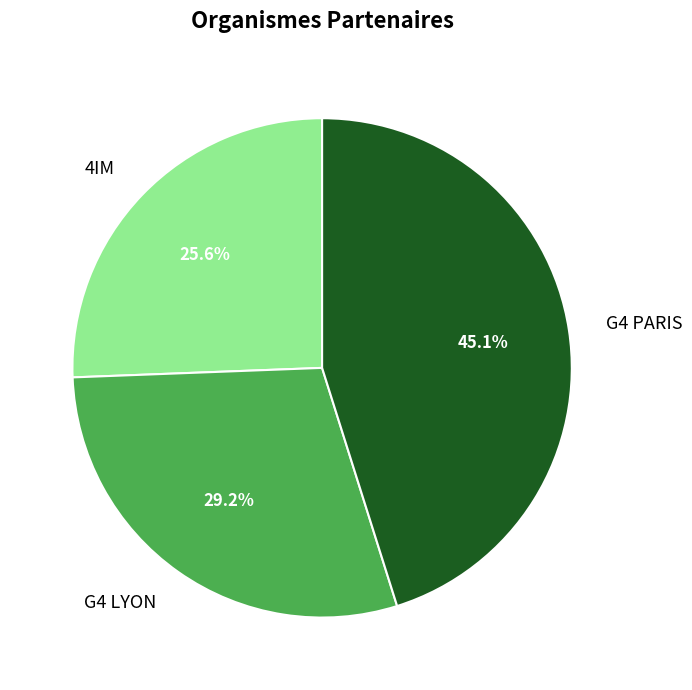

The 4IM slice represents 40% of the pie. True or false?

False